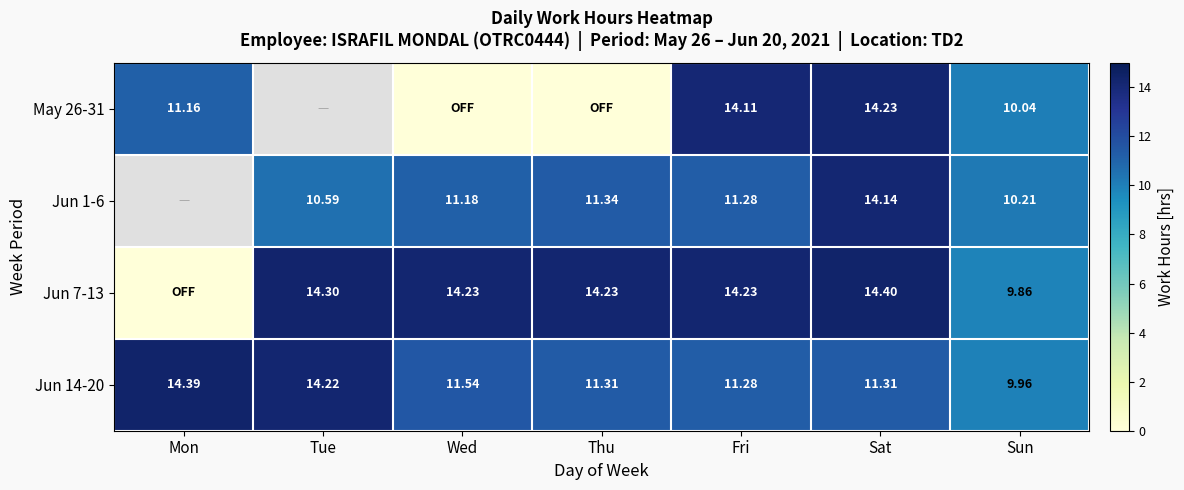

At which label does Jun 14-20 first exceed 11?

Mon